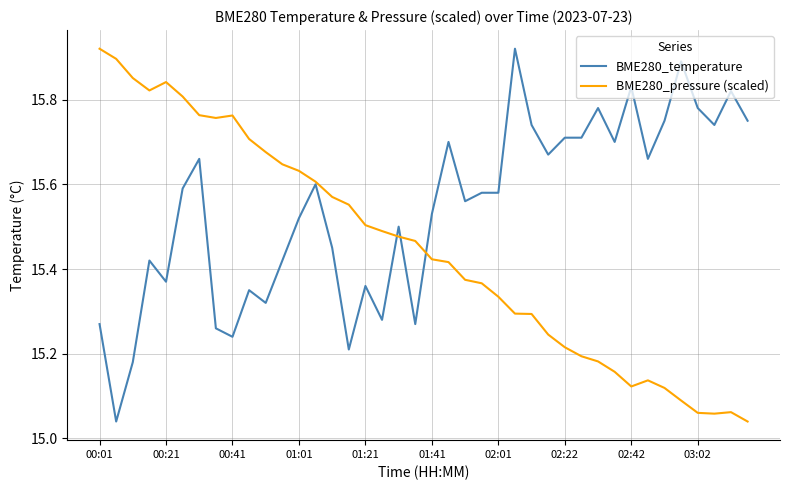

Is this an area chart (filled region under the line)?

No